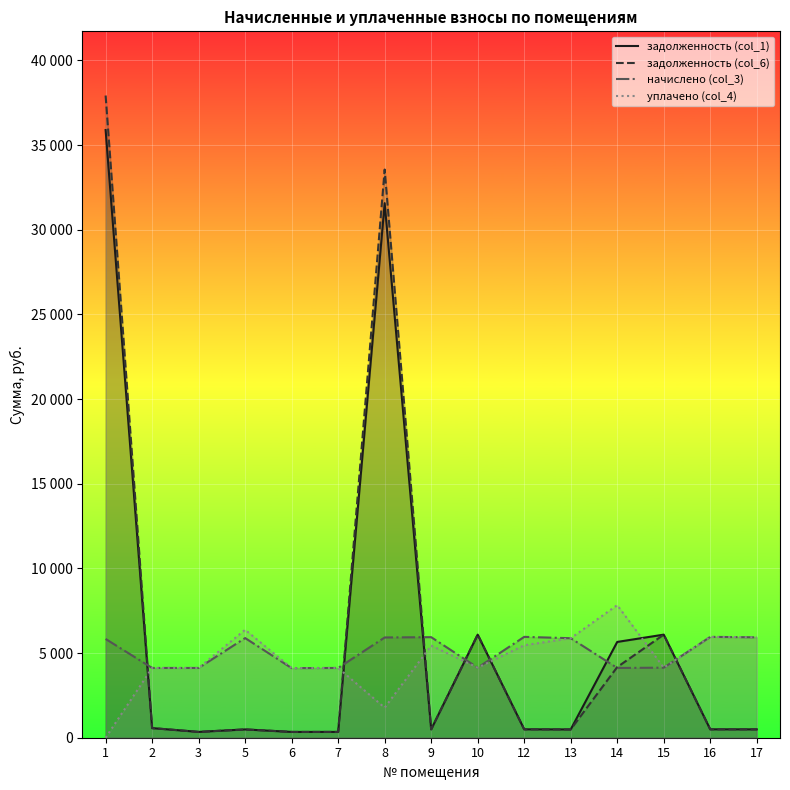

Reading right to left, transcribe all the data shown in this chart.

задолженность (col_1): 494.1	496.3	6087.2	5656.4	489.7	496.3	6087.2	494.8	31567.2	343.3	342.6	490.4	344.1	568.4	35884.8
задолженность (col_6): 494.1	496.3	6087.2	4171.2	489.7	496.3	6087.2	494.8	33551.8	343.3	342.6	490.4	343.3	568.4	37921.3
начислено (col_3): 5929.2	5955.6	4137.2	4119.7	5876.5	5955.6	4137.2	5938.0	5920.4	4119.7	4111.0	5885.3	4119.7	4119.7	5832.6
уплачено (col_4): 5929.2	5955.6	4137.2	7830.0	5876.5	5459.3	4137.2	5443.1	1774.4	4119.7	4109.7	6375.7	4119.7	4119.7	0.0